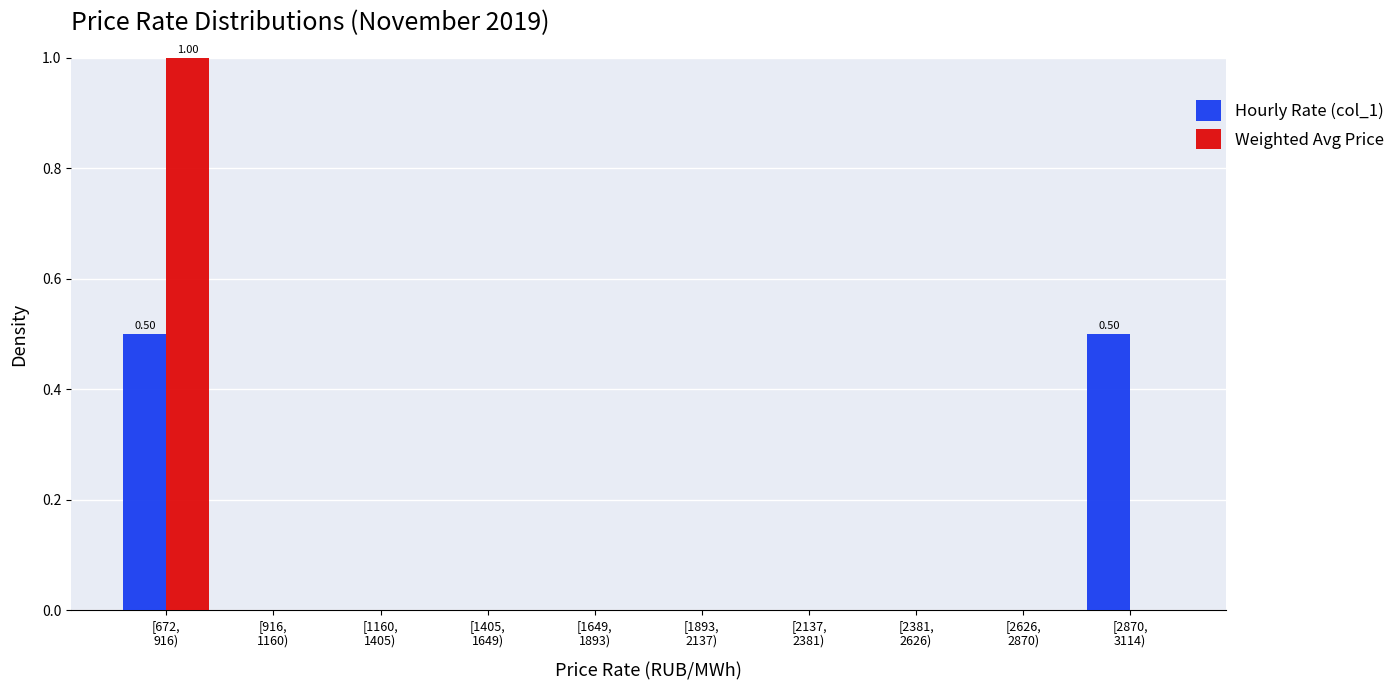

What is the sum of all Weighted Avg Price values?

1.0